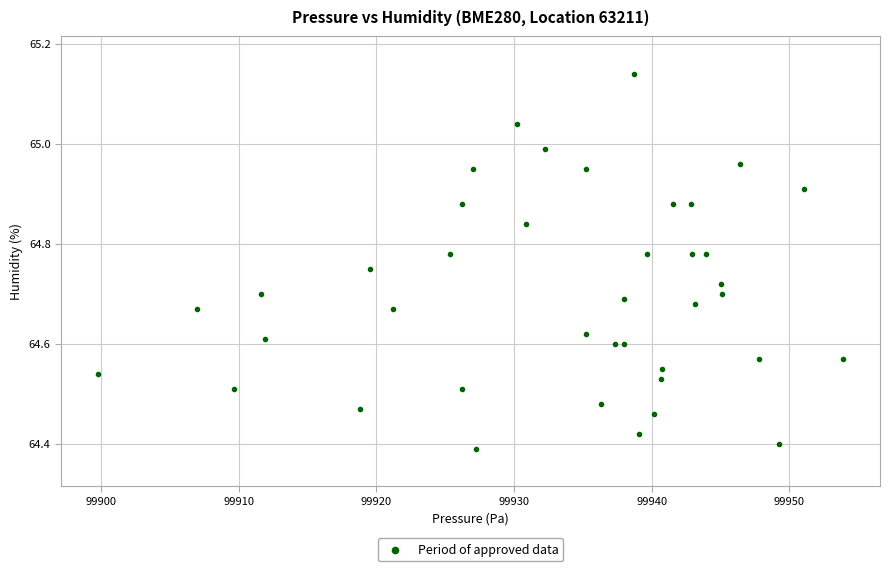

What is the range of X values (max minus min)?

54.1